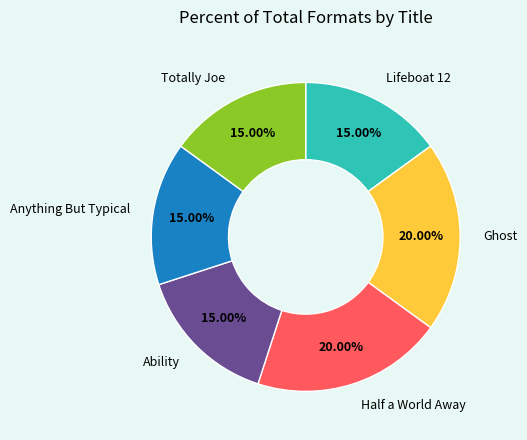

To the nearest percent, what portion does Half a World Away represent?

20%